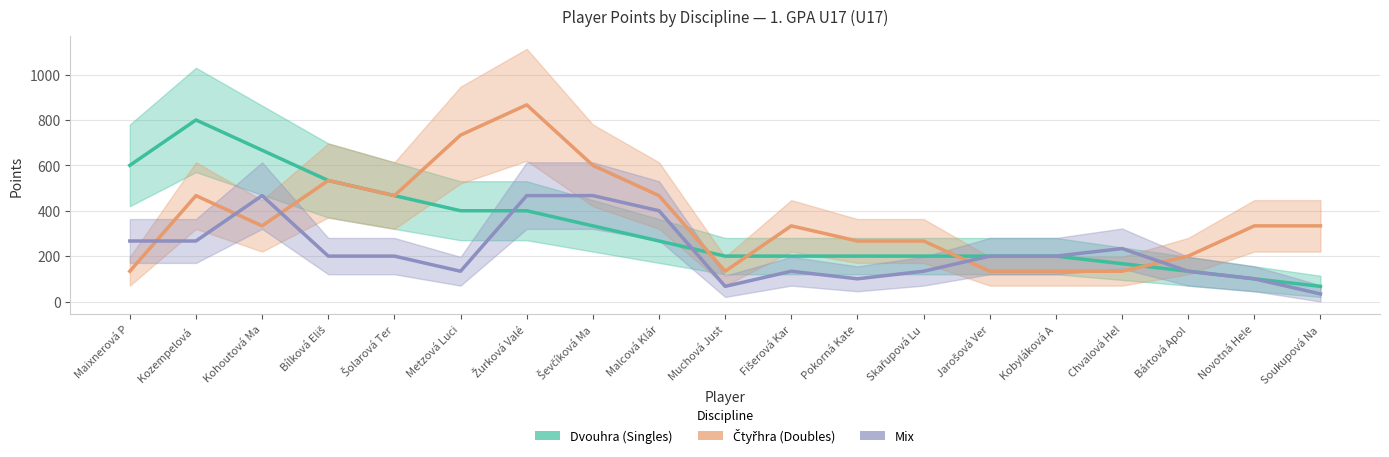

Reading right to left, extract all data points from this chart.

Dvouhra (Singles): Soukupová Na=66.7	Novotná Hele=100.0	Bártová Apol=133.3	Chvalová Hel=166.7	Kobyláková A=200.0	Jarošová Ver=200.0	Skařupová Lu=200.0	Pokorná Kate=200.0	Fišerová Kar=200.0	Muchová Just=200.0	Malcová Klár=266.7	Ševčíková Ma=333.3	Žurková Valé=400.0	Metzová Luci=400.0	Šolarová Ter=466.7	Bílková Eliš=533.3	Kohoutová Ma=666.7	Kozempelová =800.0	Maixnerová P=600.0
Čtyřhra (Doubles): Soukupová Na=333.3	Novotná Hele=333.3	Bártová Apol=200.0	Chvalová Hel=133.3	Kobyláková A=133.3	Jarošová Ver=133.3	Skařupová Lu=266.7	Pokorná Kate=266.7	Fišerová Kar=333.3	Muchová Just=133.3	Malcová Klár=466.7	Ševčíková Ma=600.0	Žurková Valé=866.7	Metzová Luci=733.3	Šolarová Ter=466.7	Bílková Eliš=533.3	Kohoutová Ma=333.3	Kozempelová =466.7	Maixnerová P=133.3
Mix: Soukupová Na=33.3	Novotná Hele=100.0	Bártová Apol=133.3	Chvalová Hel=233.3	Kobyláková A=200.0	Jarošová Ver=200.0	Skařupová Lu=133.3	Pokorná Kate=100.0	Fišerová Kar=133.3	Muchová Just=66.7	Malcová Klár=400.0	Ševčíková Ma=466.7	Žurková Valé=466.7	Metzová Luci=133.3	Šolarová Ter=200.0	Bílková Eliš=200.0	Kohoutová Ma=466.7	Kozempelová =266.7	Maixnerová P=266.7